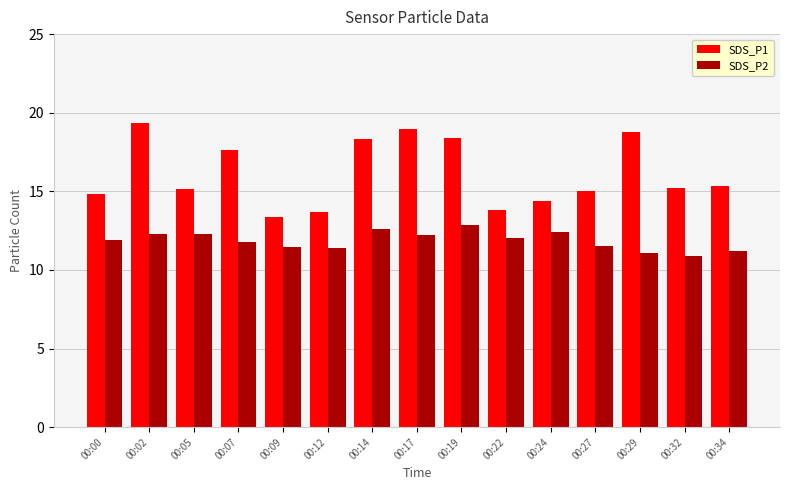

What is the total value across all series at 00:32?

26.1